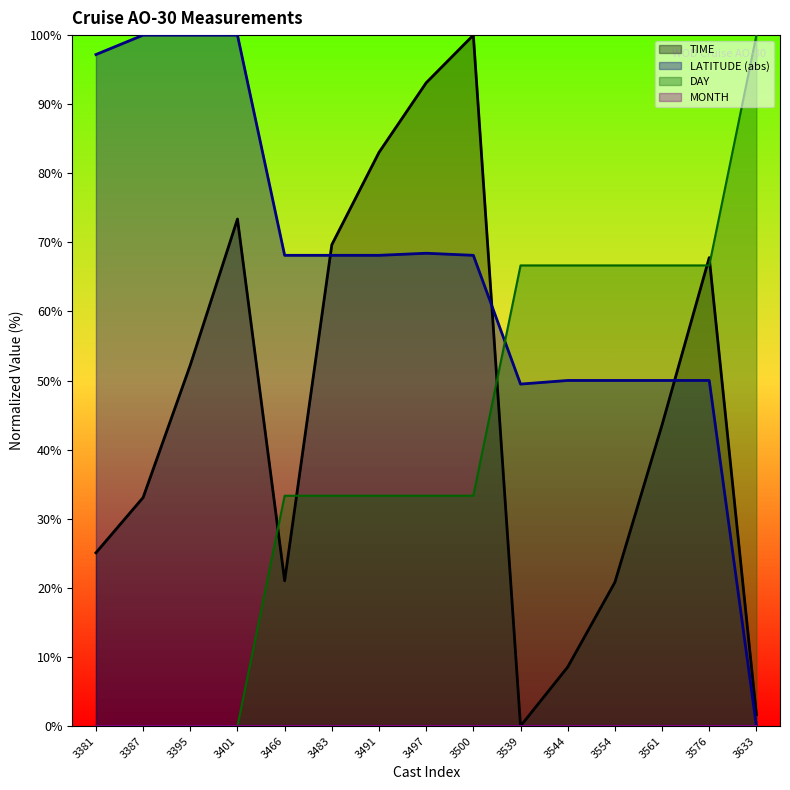

At how many categories does at least one series exceed 42?

15